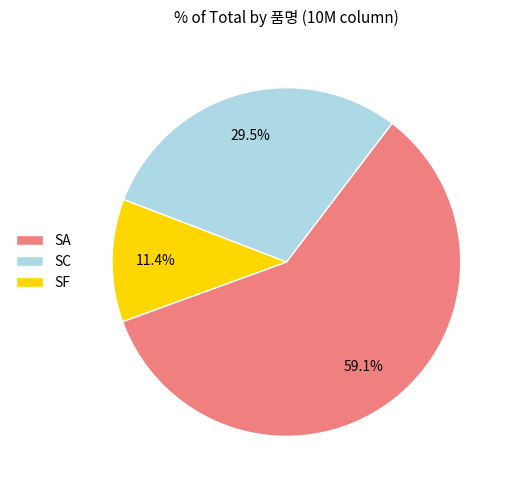

Between SC and SA, which is larger?

SA